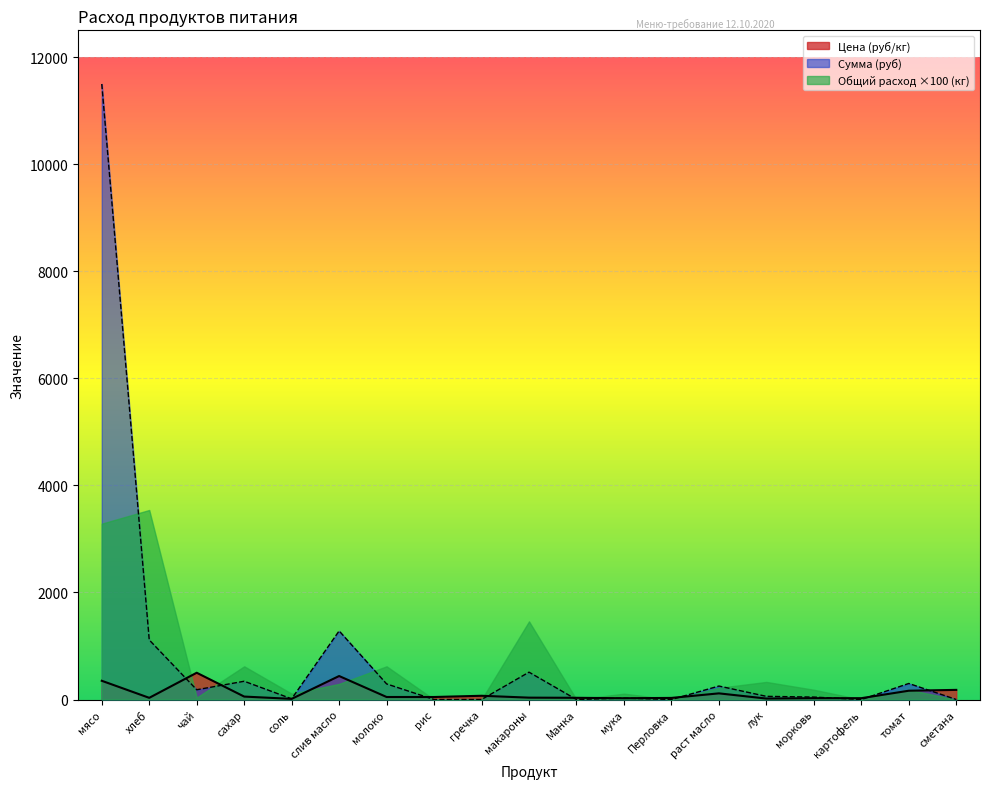

What is the value of the Цена (руб/кг) point at the 15th from the left?

18.0